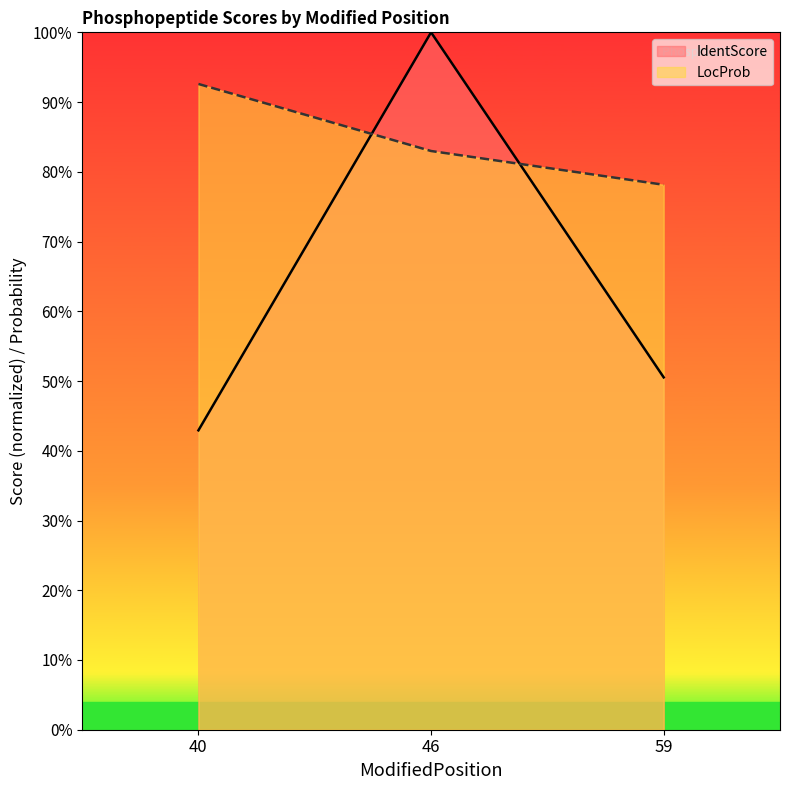

What is the value of the LocProb point at the 2nd from the left?

0.8